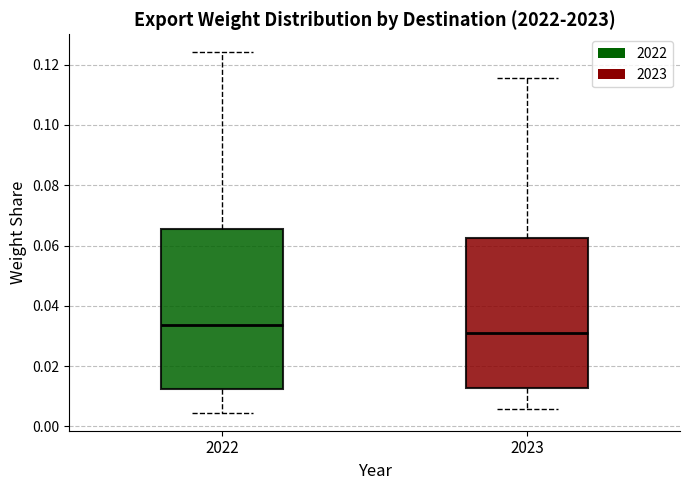

Reading left to right, transcribe this box plot: for each box, give where its median line is, the range the box spans, and where its two whiskers end, as read against the y-axis. The values are not printed on the chart, so give them approximately, as read against the axis.

2022: median 0.034, box 0.012 to 0.066, whiskers 0.004 to 0.124
2023: median 0.032, box 0.012 to 0.062, whiskers 0.006 to 0.116